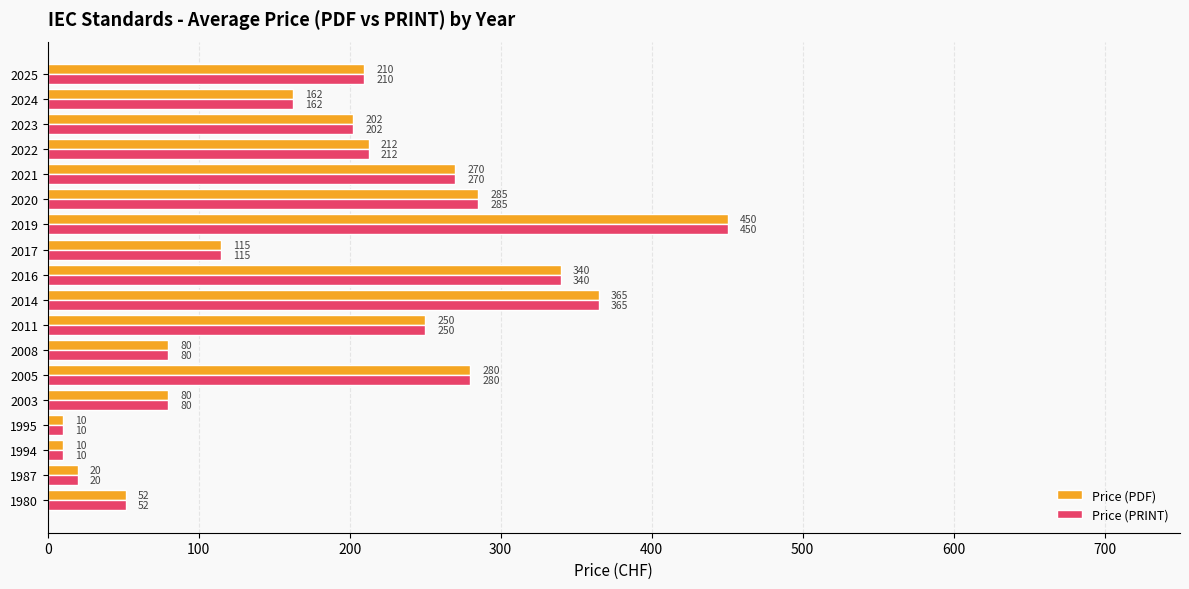

The value of Price (PDF) at 2024 is 162.2. True or false?

True